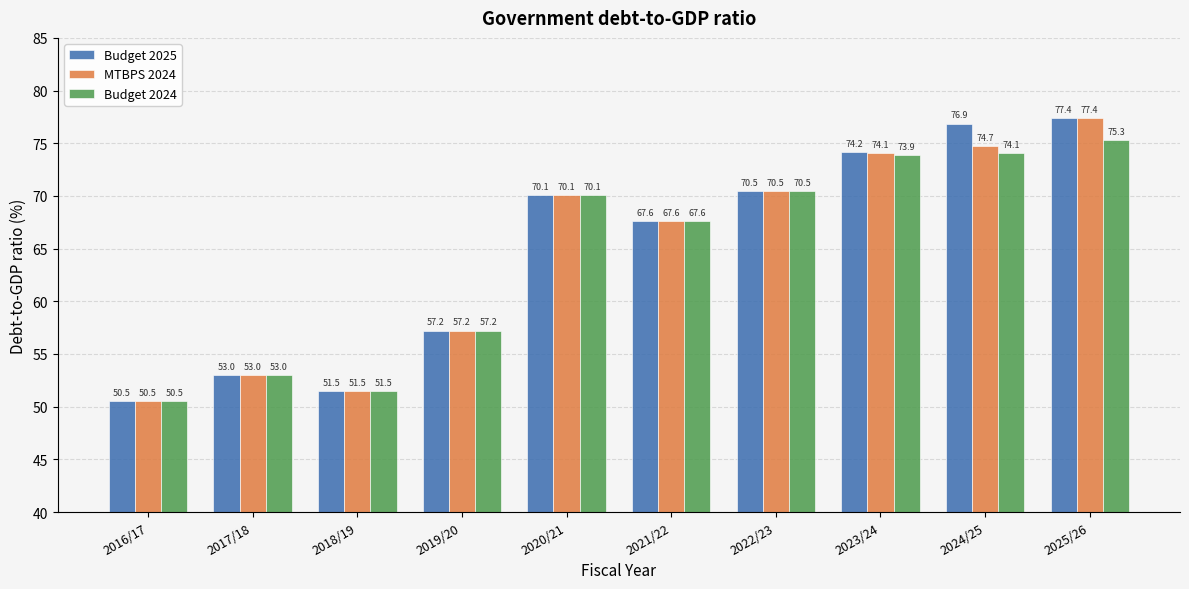

How many bars are there in total?

30